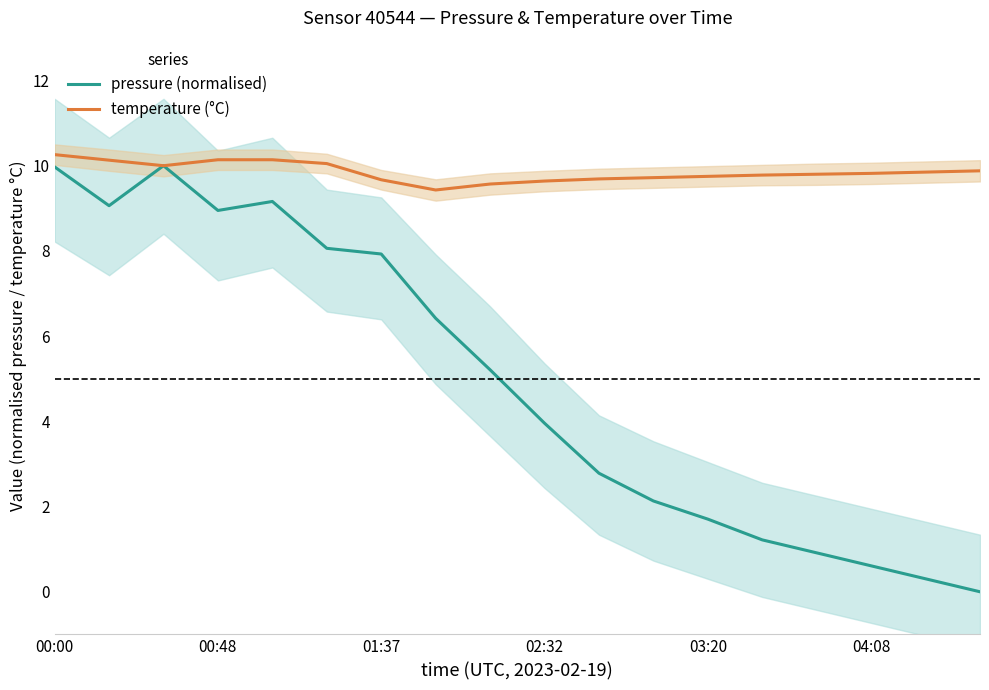

What is the value of the pressure (normalised) point at the 3rd from the left?

10.0